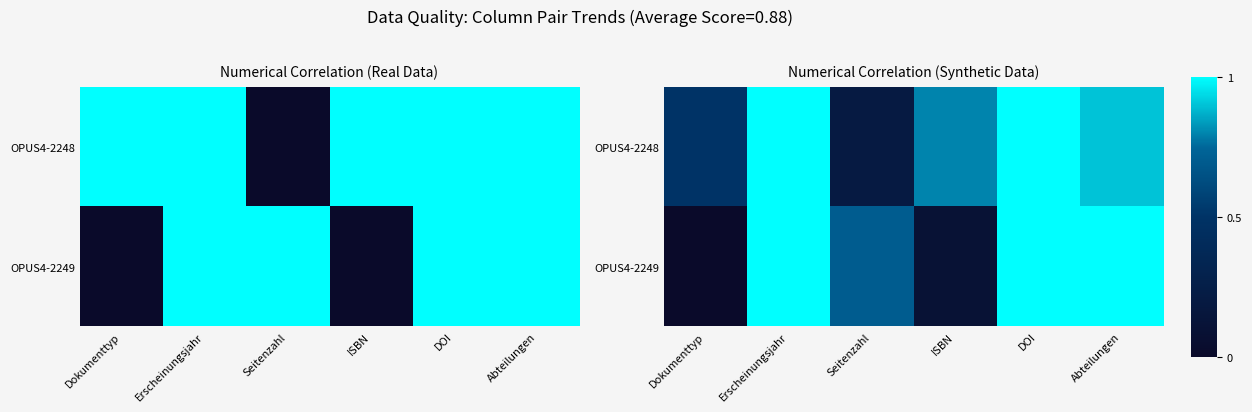

Rank the series by their average value, from highest to lowest.

OPUS4-2248, OPUS4-2249